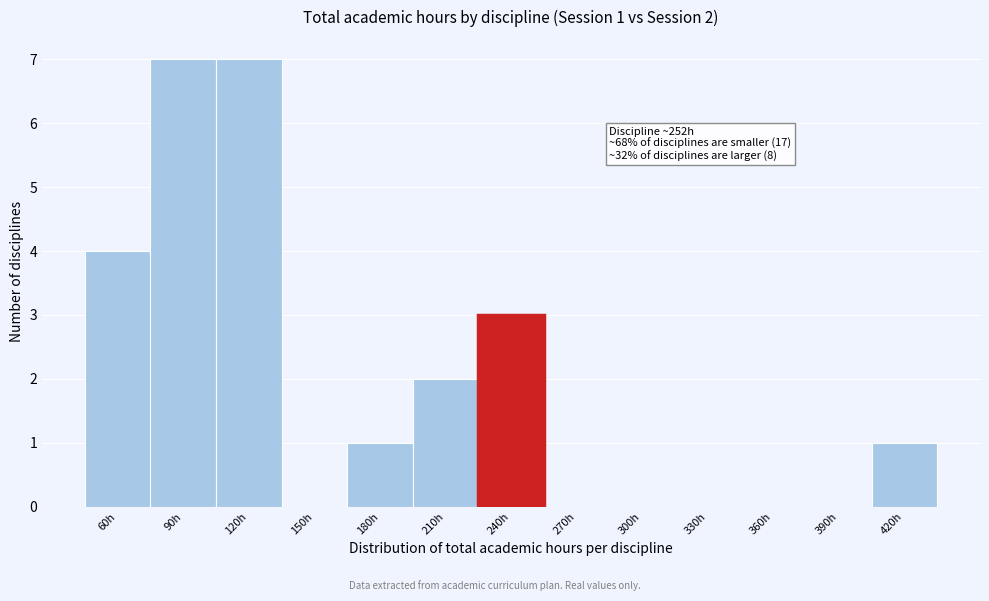

Reading left to right, what are all the values shown in this chart?

60h=4	90h=7	120h=7	150h=0	180h=1	210h=2	240h=3	270h=0	300h=0	330h=0	360h=0	390h=0	420h=1